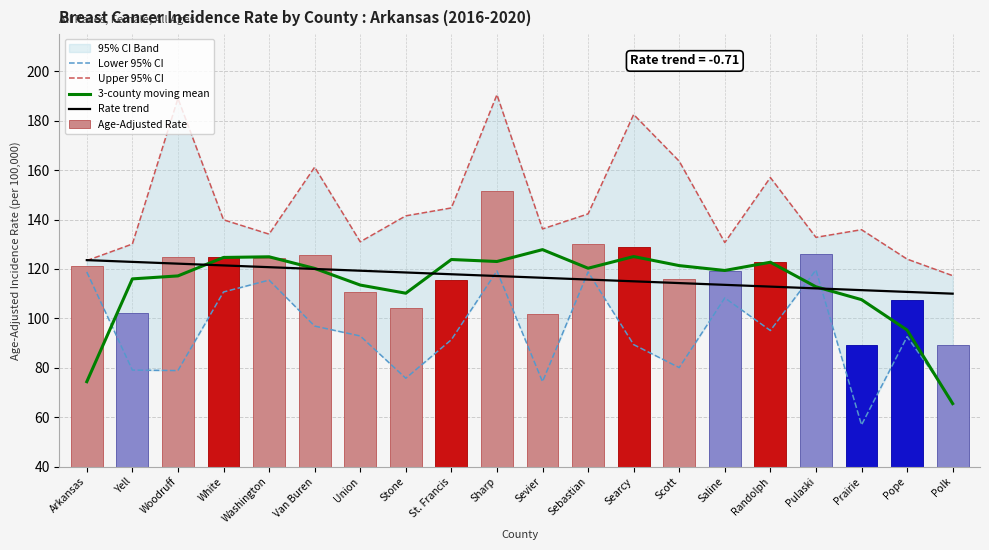

Between Polk and Scott, which is larger?

Scott